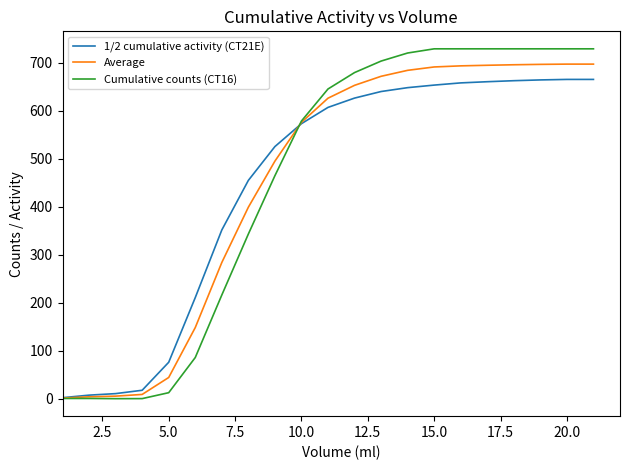

Is this an area chart (filled region under the line)?

No